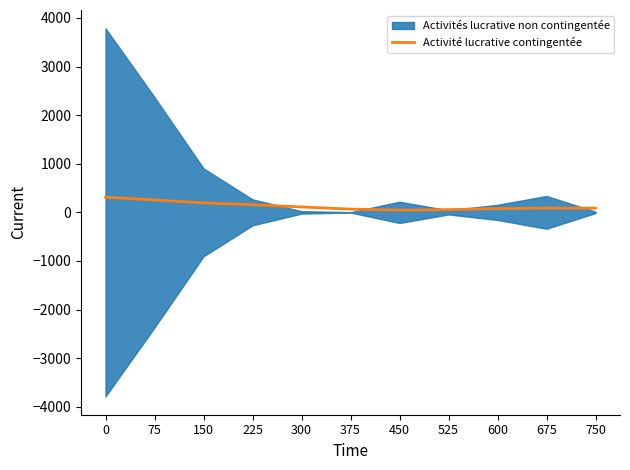

What is the highest value of the Activité lucrative contingentée series?

313.2